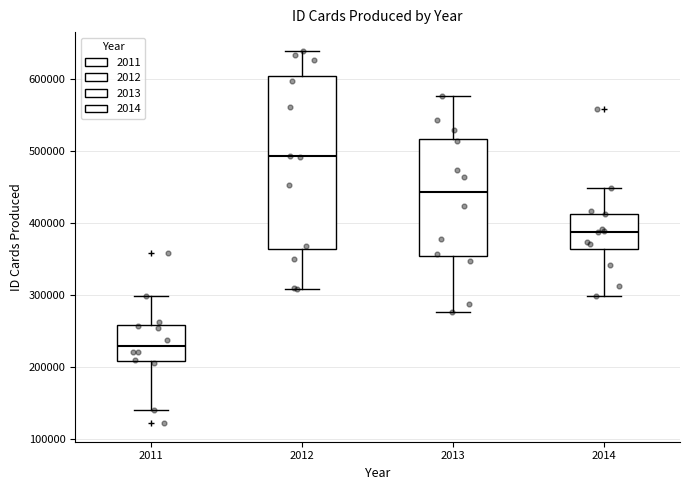

Which box has the highest median line?

2012